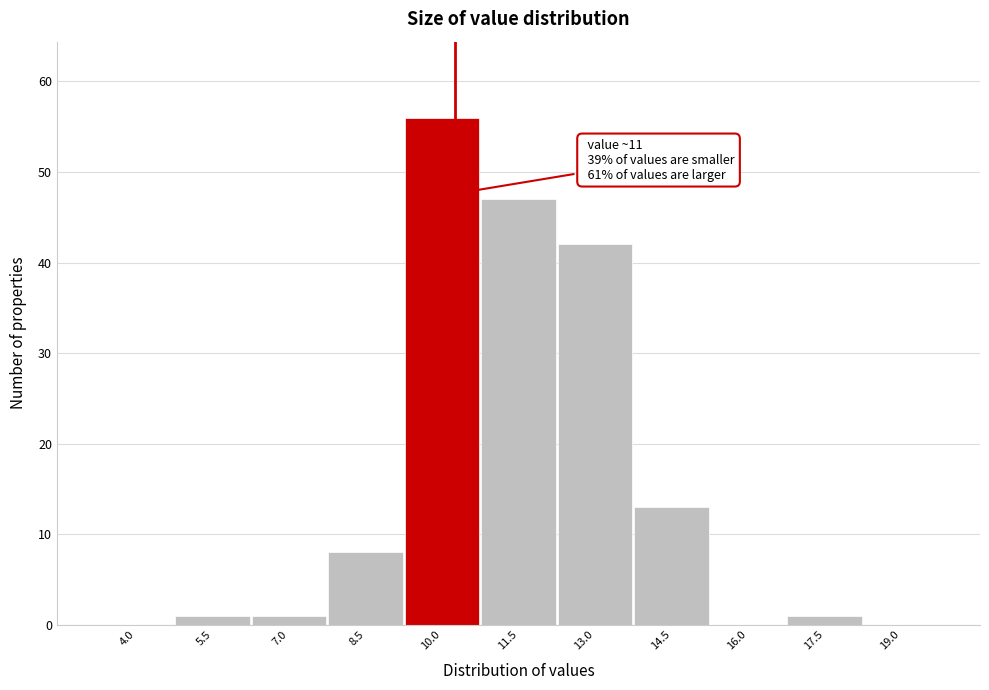

Reading right to left, extract all data points from this chart.

19.0=0	17.5=1	16.0=0	14.5=13	13.0=42	11.5=47	10.0=56	8.5=8	7.0=1	5.5=1	4.0=0